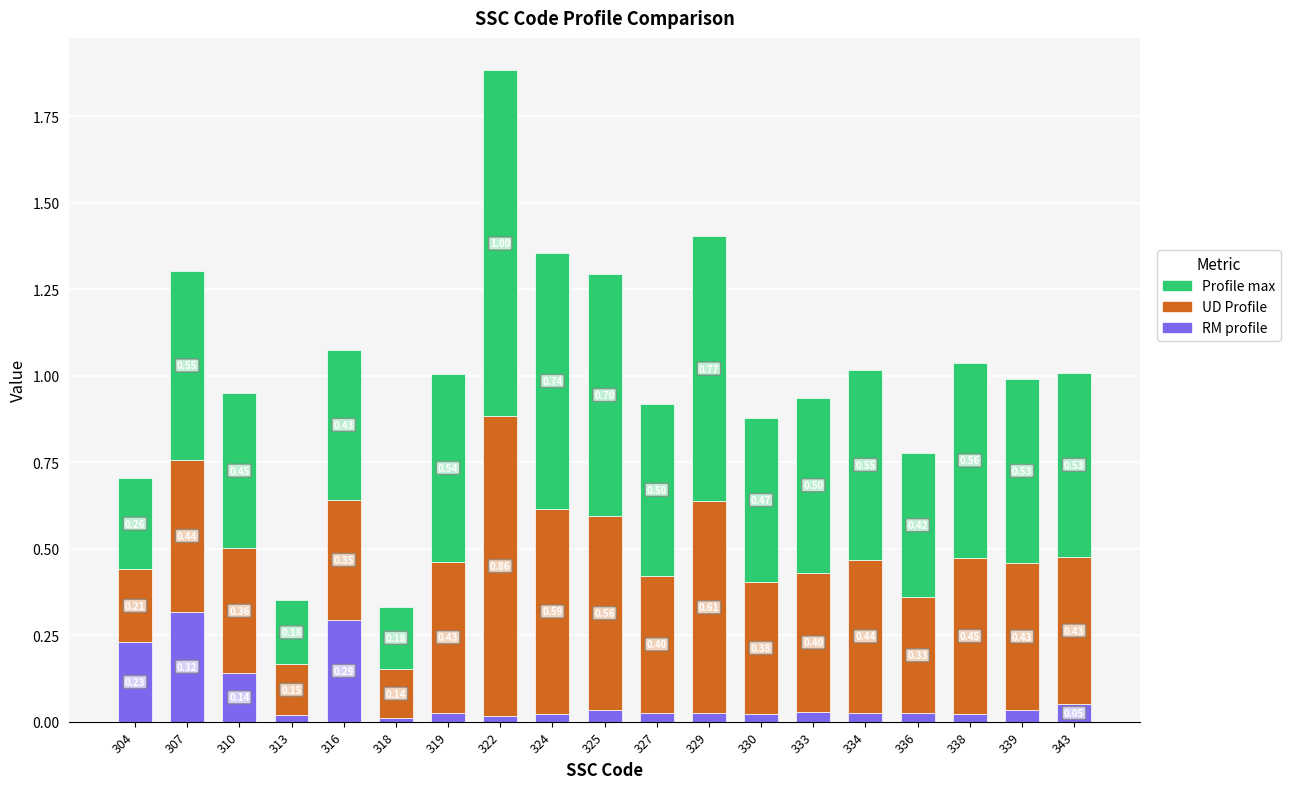

At which category is the sum across all series the highest?

322